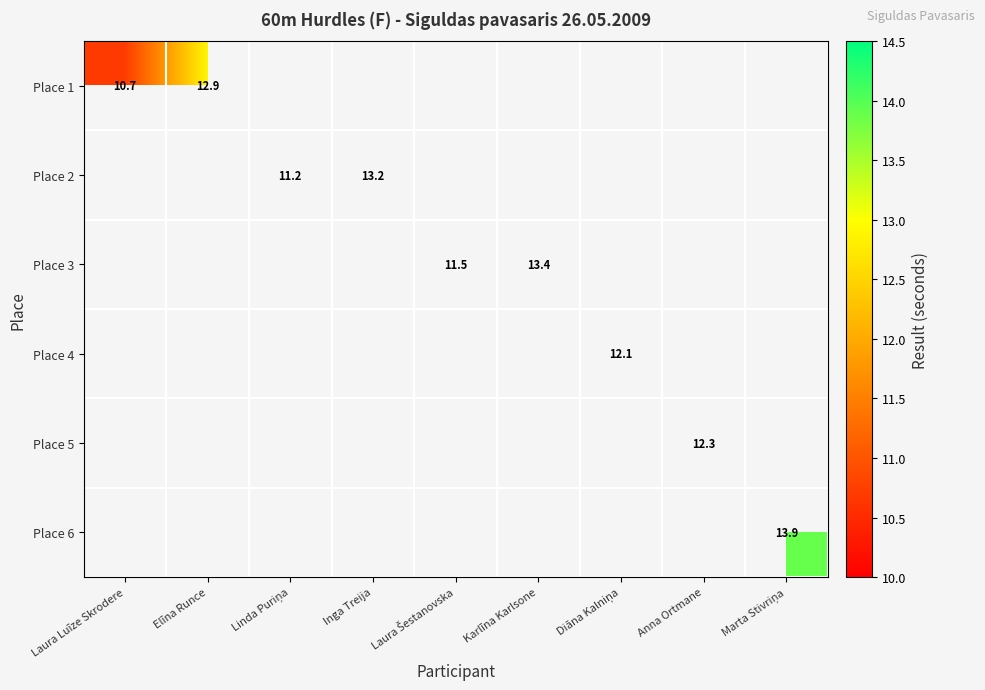

The Place 2 series shows 4.1 at Inga Treija. True or false?

False